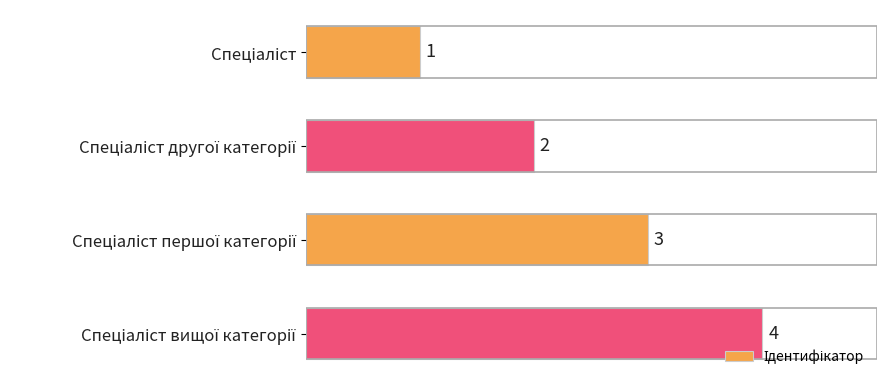

What is the value of the 3rd bar from the top?

3